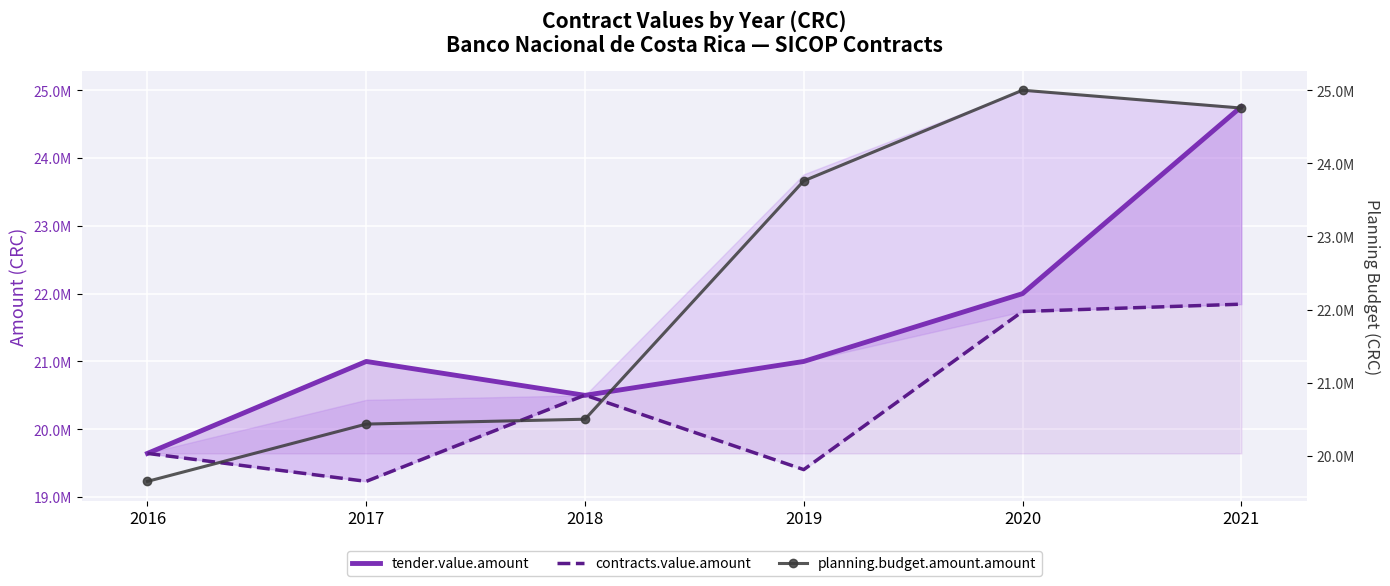

How many intersections are there between contracts.value.amount and tender.value.amount?

2